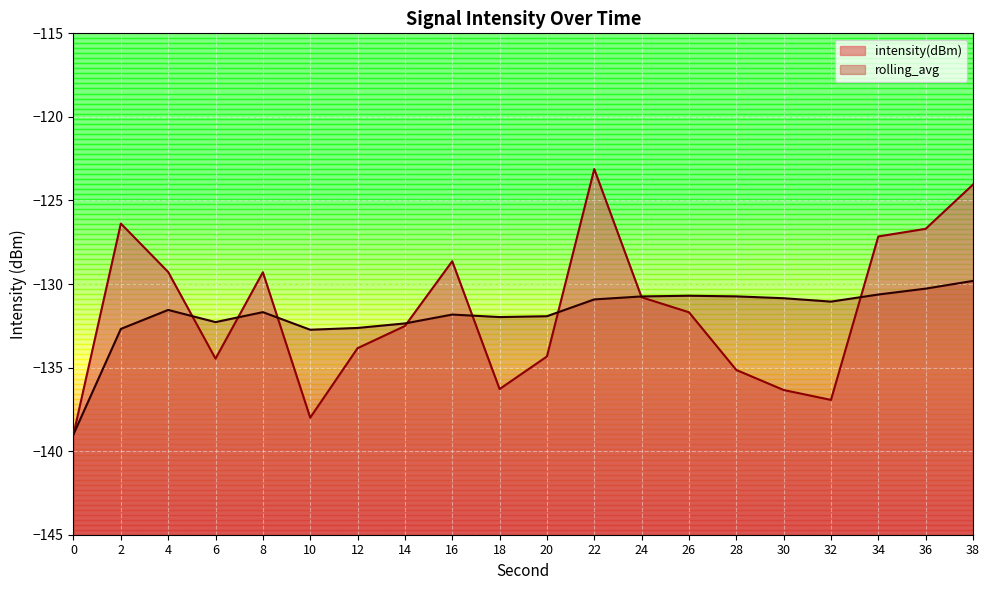

How many intersections are there between intensity(dBm) and rolling_avg?

8